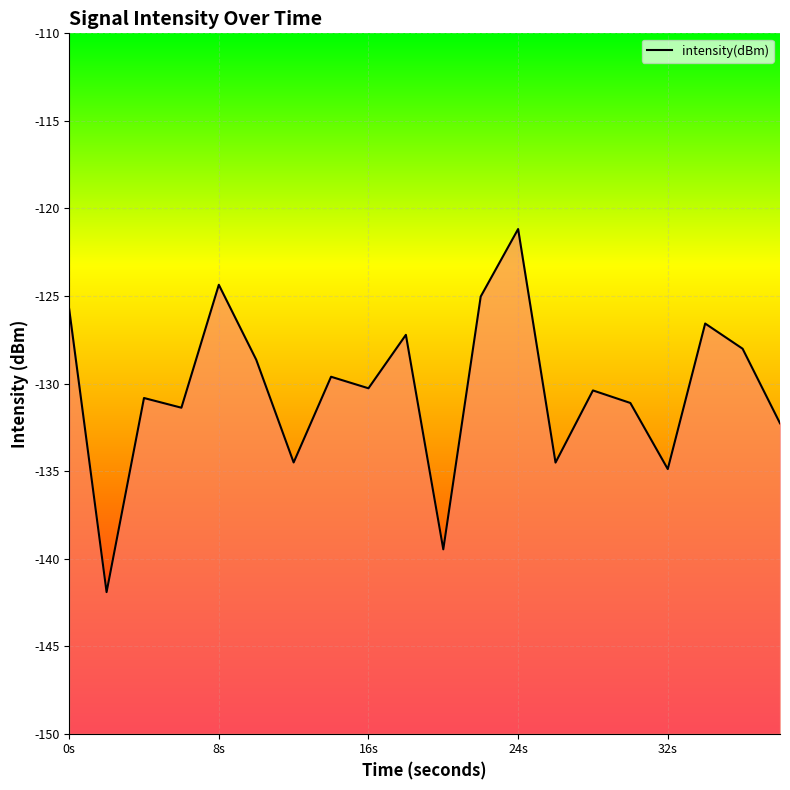

What is the difference between the maximum and second lowest values?

18.3